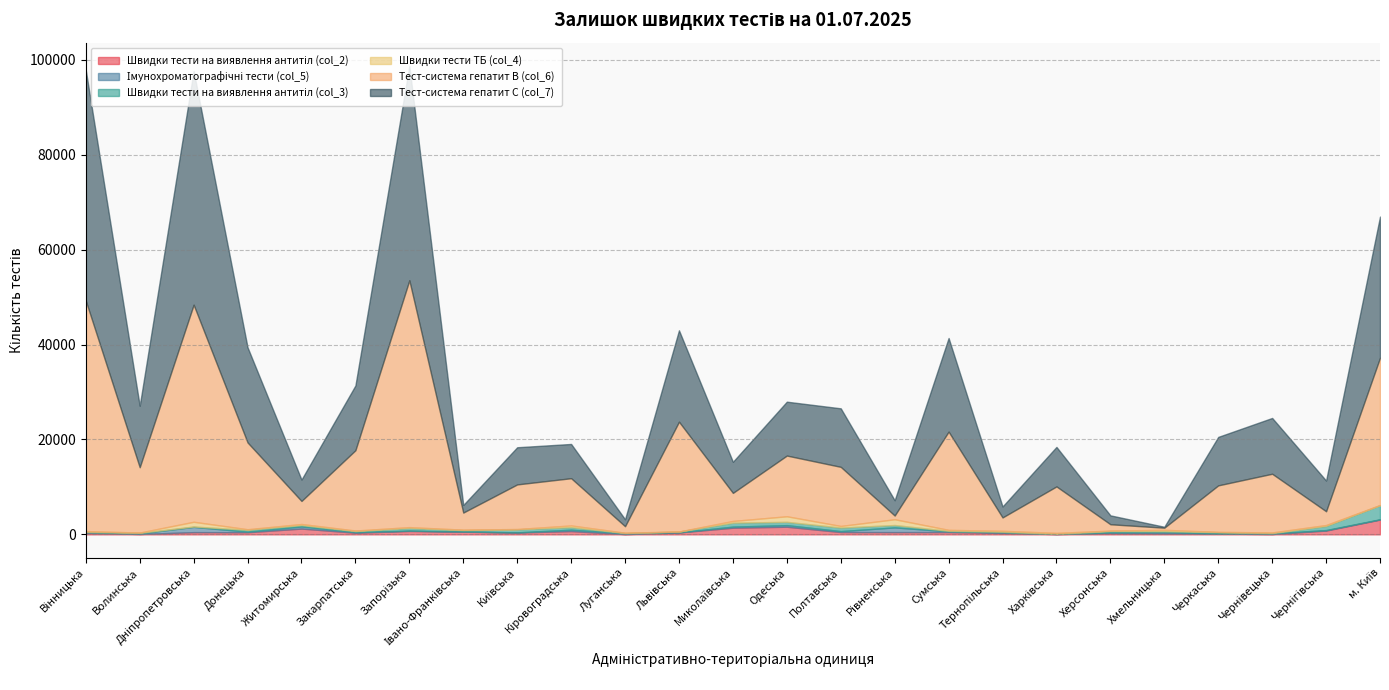

What is the total value across all series at Одеська?

27972